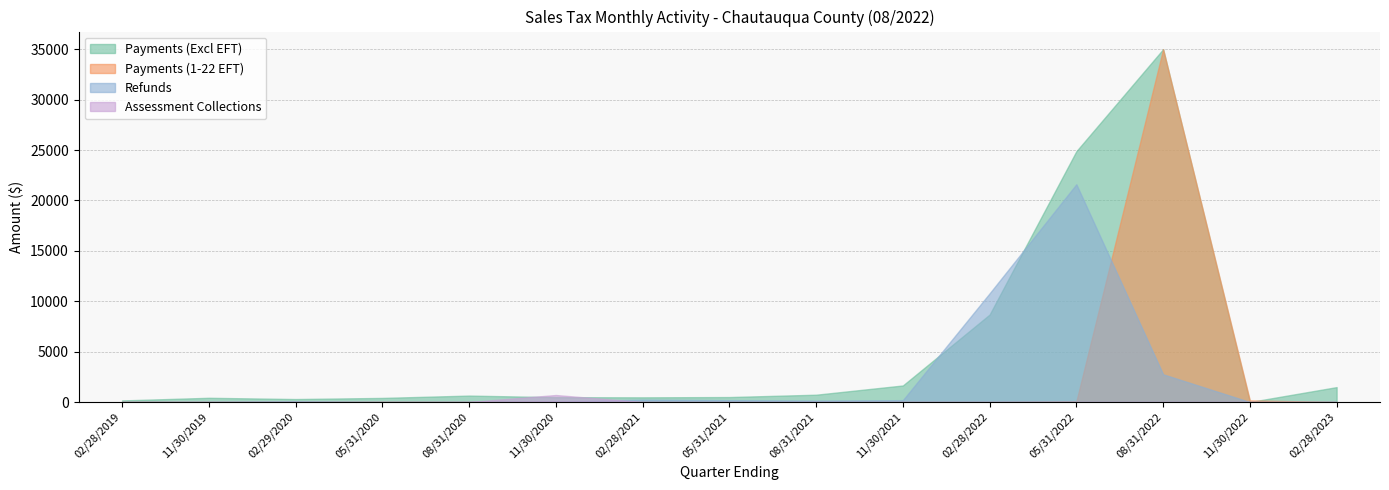

What is the approximate value of Refunds at 11/30/2019?

19.1